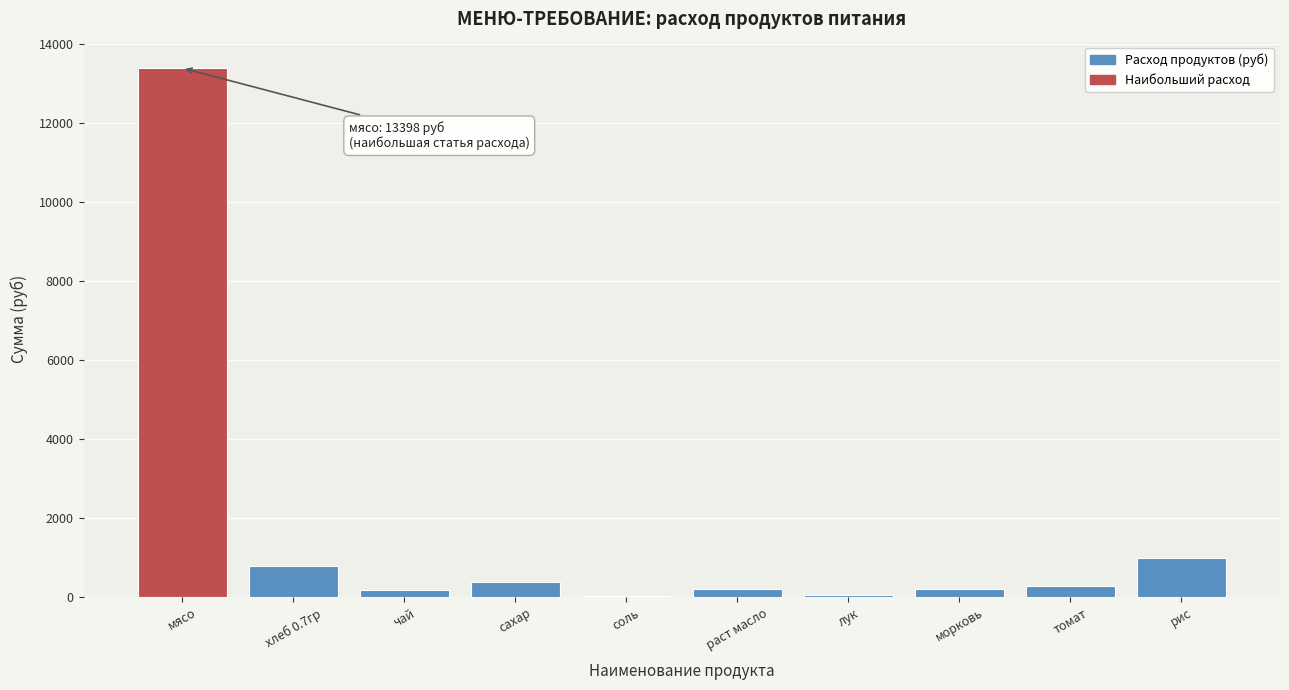

What is the sum of all values?

16508.1